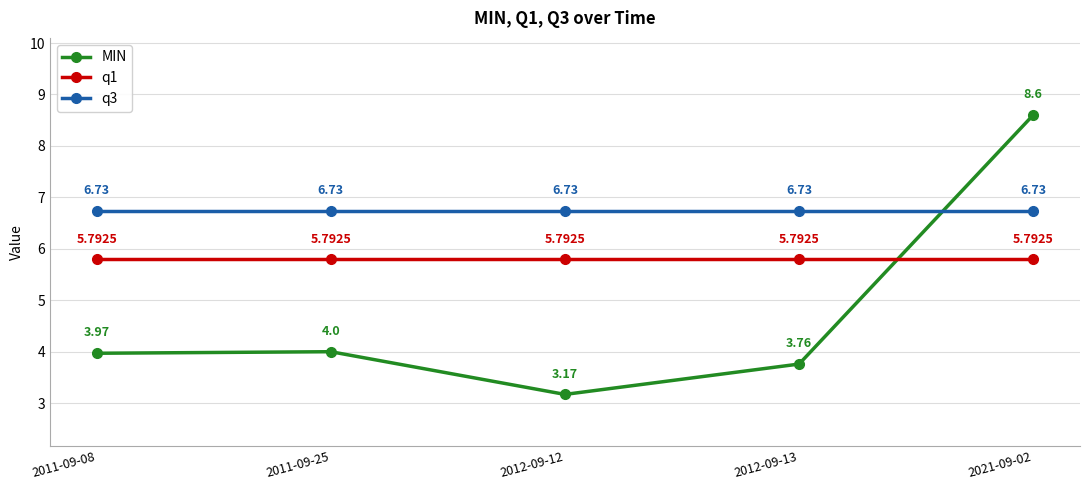

What is the label of the 4th point from the right?

2011-09-25